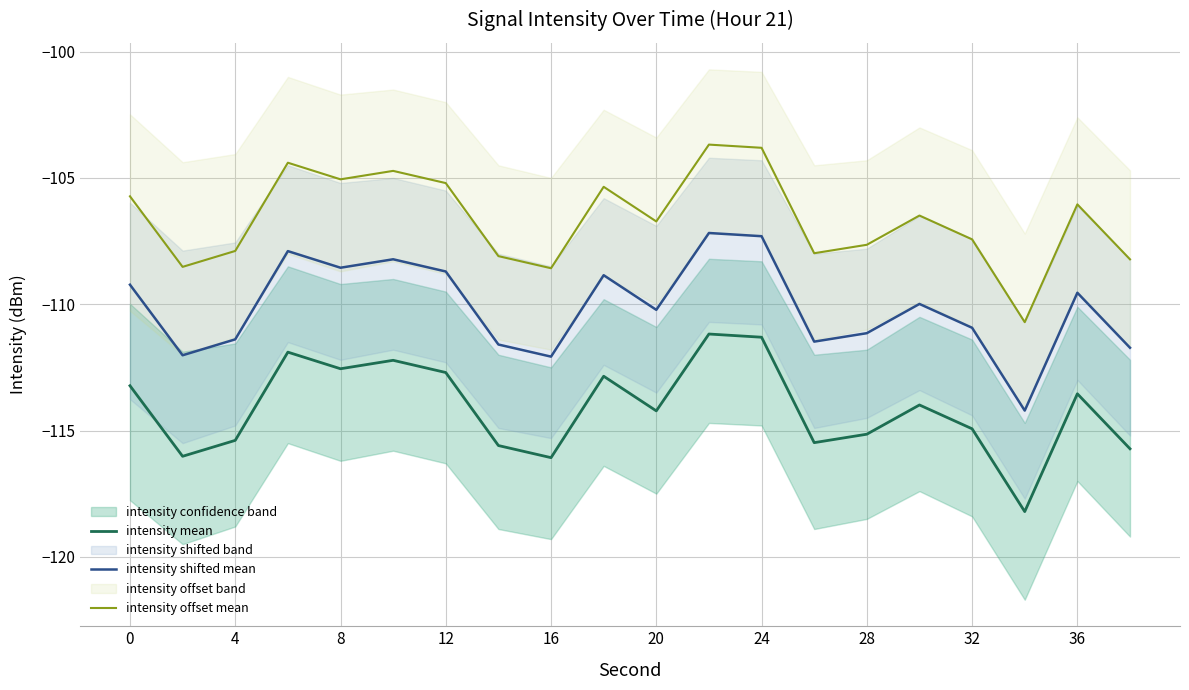

True or false: intensity mean and intensity offset mean cross at least once.

False